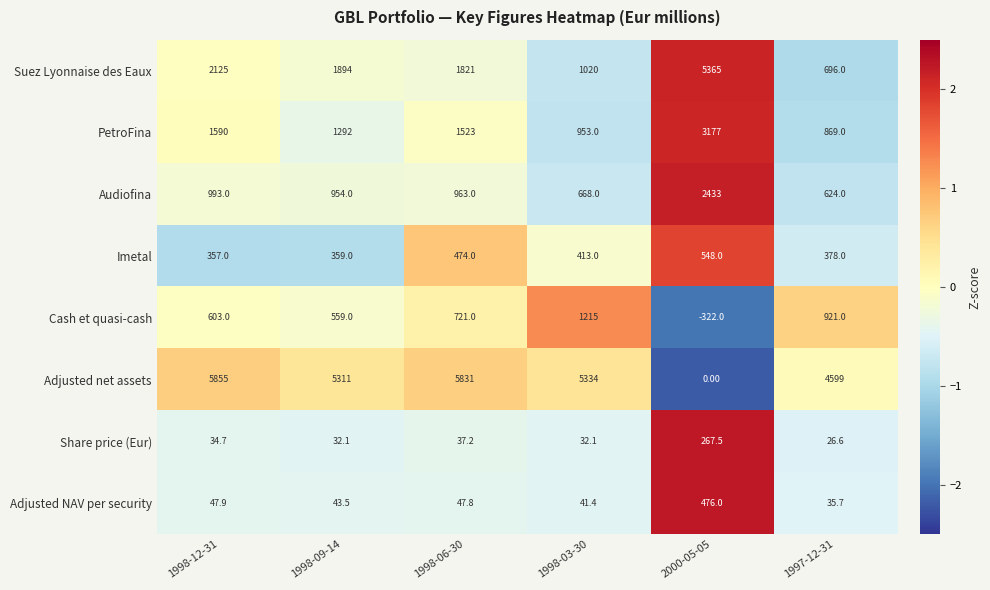

Between 1998-06-30 and 2000-05-05, which series saw the biggest shift?

Adjusted net assets